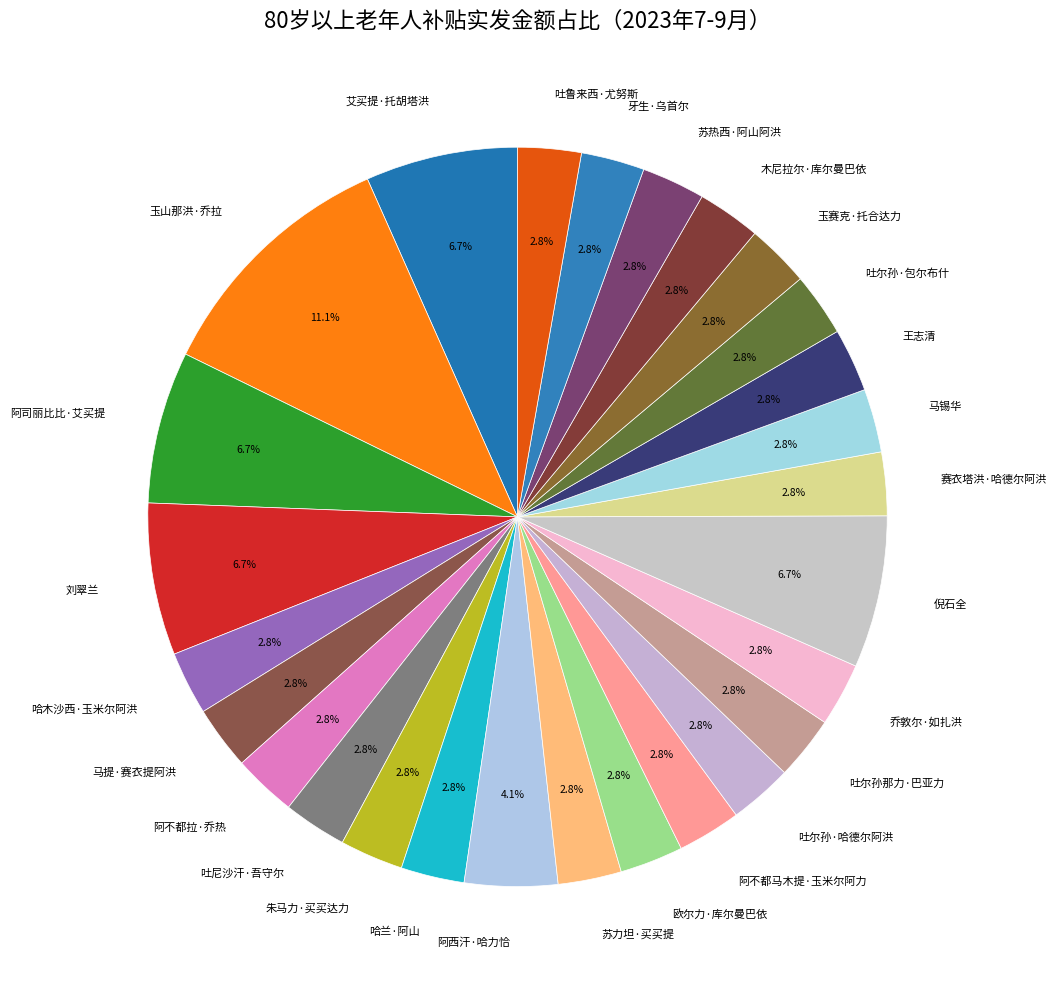

To the nearest percent, what is the average slice percentage?

4%